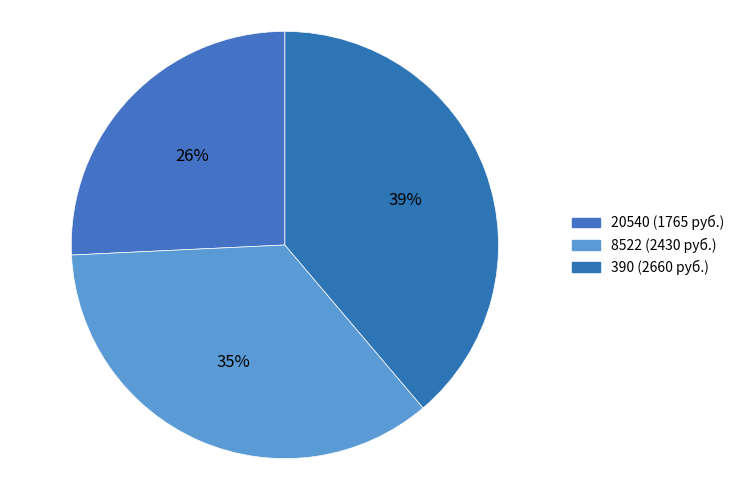

Is the sum of 8522 and 390 greater than half?

Yes